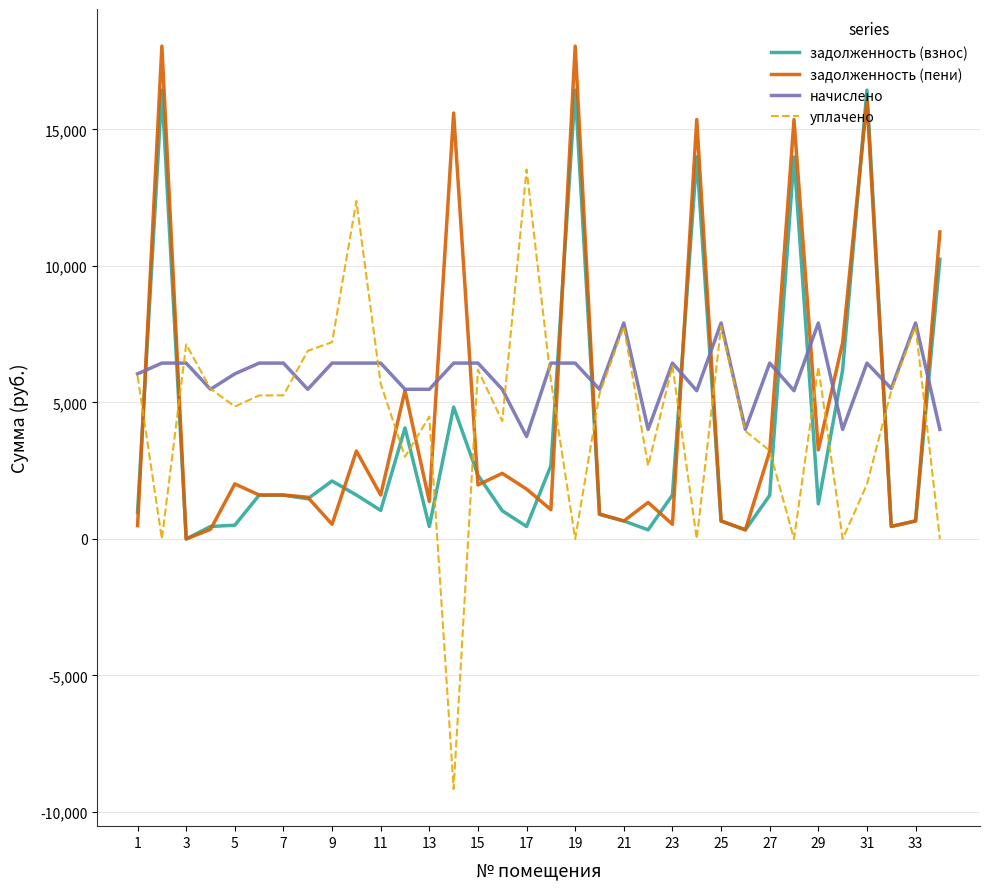

What is the greatest value displayed?

18050.6